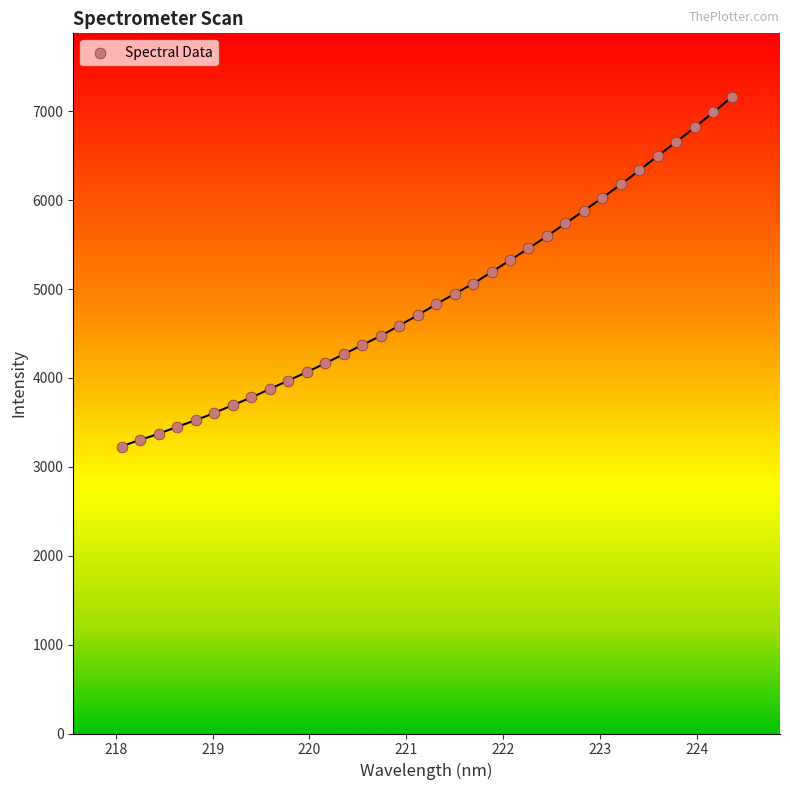

What is the range of Y values (max minus min)?

3932.1